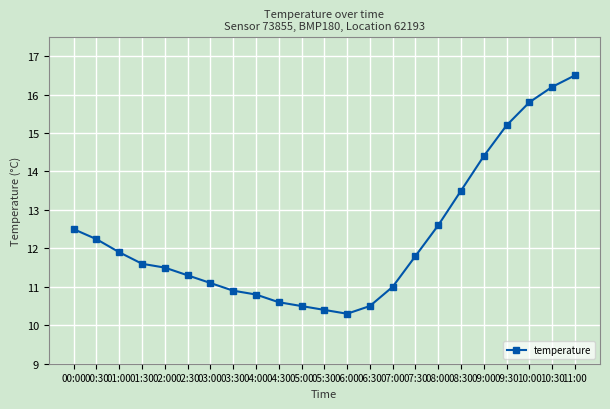

Which has a higher value, 05:00 or 02:30?

02:30